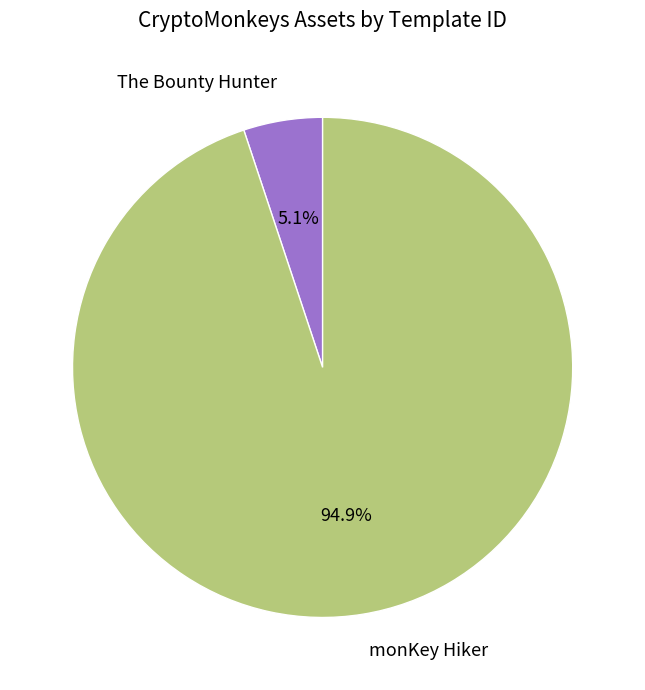

Which has a higher value, The Bounty Hunter or monKey Hiker?

monKey Hiker